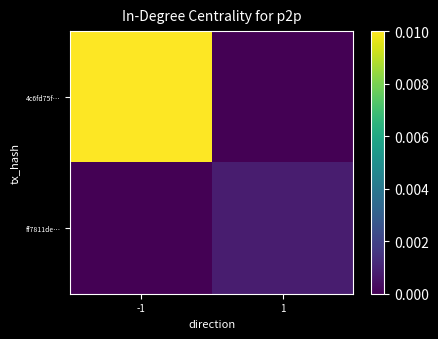

Reading left to right, list all the values displayed in this chart.

4c6fd75f…: -1=0.0	1=0.0
ff7811de…: -1=0.0	1=0.0